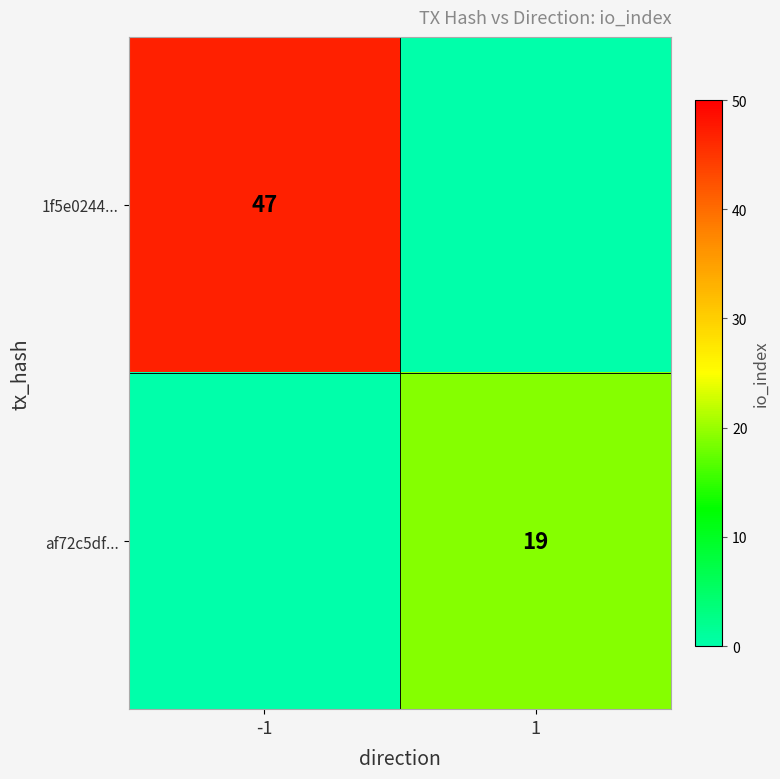

The af72c5df... series shows 30 at 1. True or false?

False